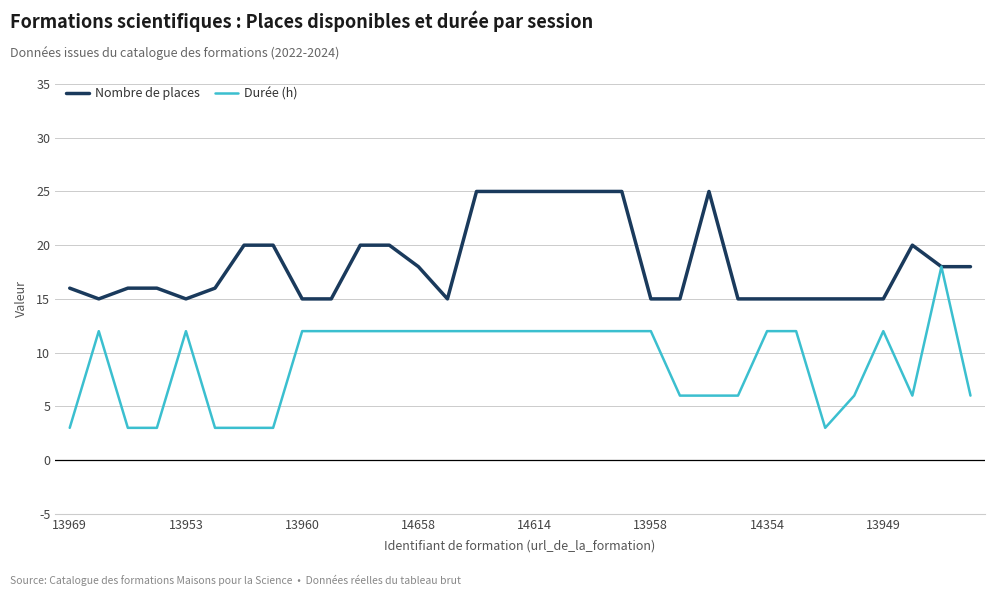

What is the average value of the Nombre de places series?

18